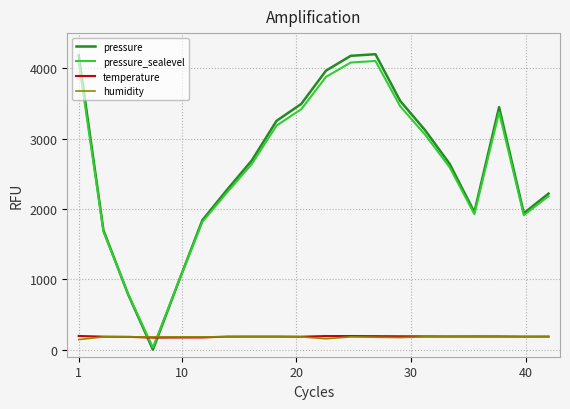

True or false: humidity and pressure intersect in this chart.

True